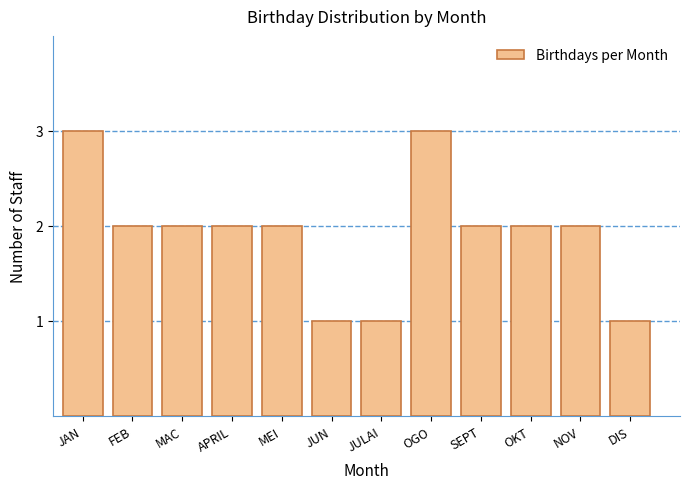

Reading left to right, transcribe all the data shown in this chart.

JAN=3	FEB=2	MAC=2	APRIL=2	MEI=2	JUN=1	JULAI=1	OGO=3	SEPT=2	OKT=2	NOV=2	DIS=1